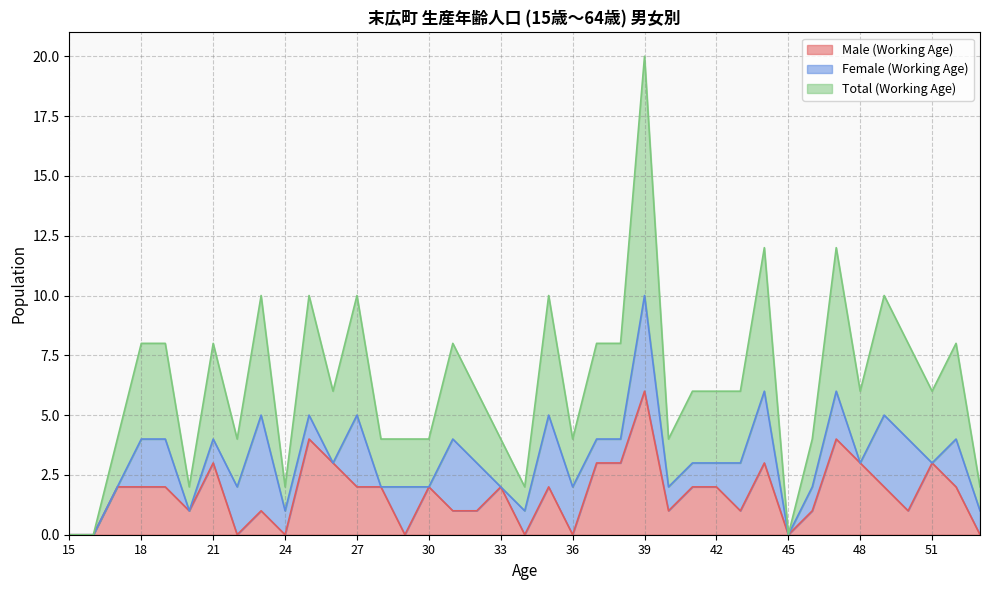

Is it true that Male (Working Age) equals 4 at 44?

False